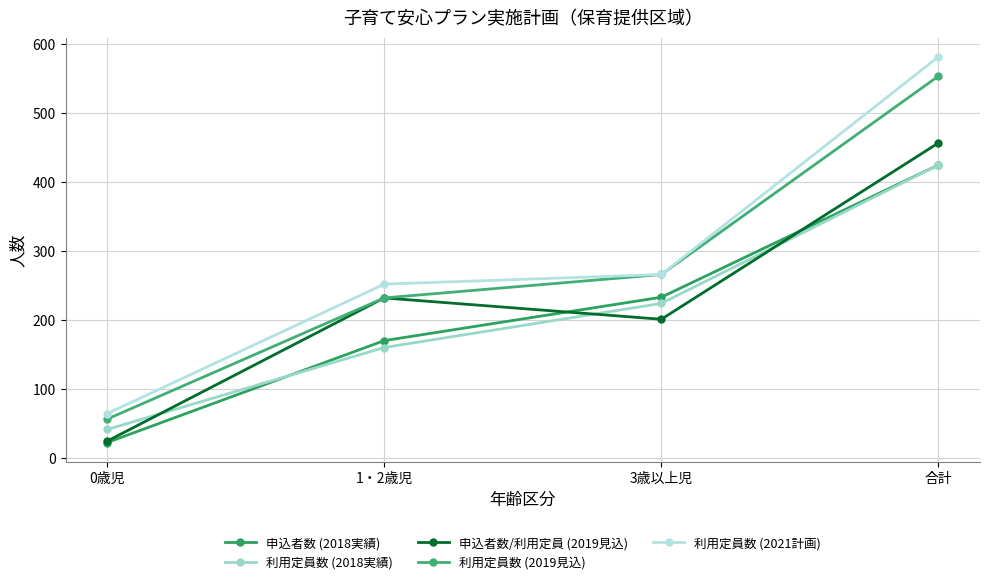

True or false: 申込者数/利用定員 (2019見込) and 利用定員数 (2021計画) intersect in this chart.

False